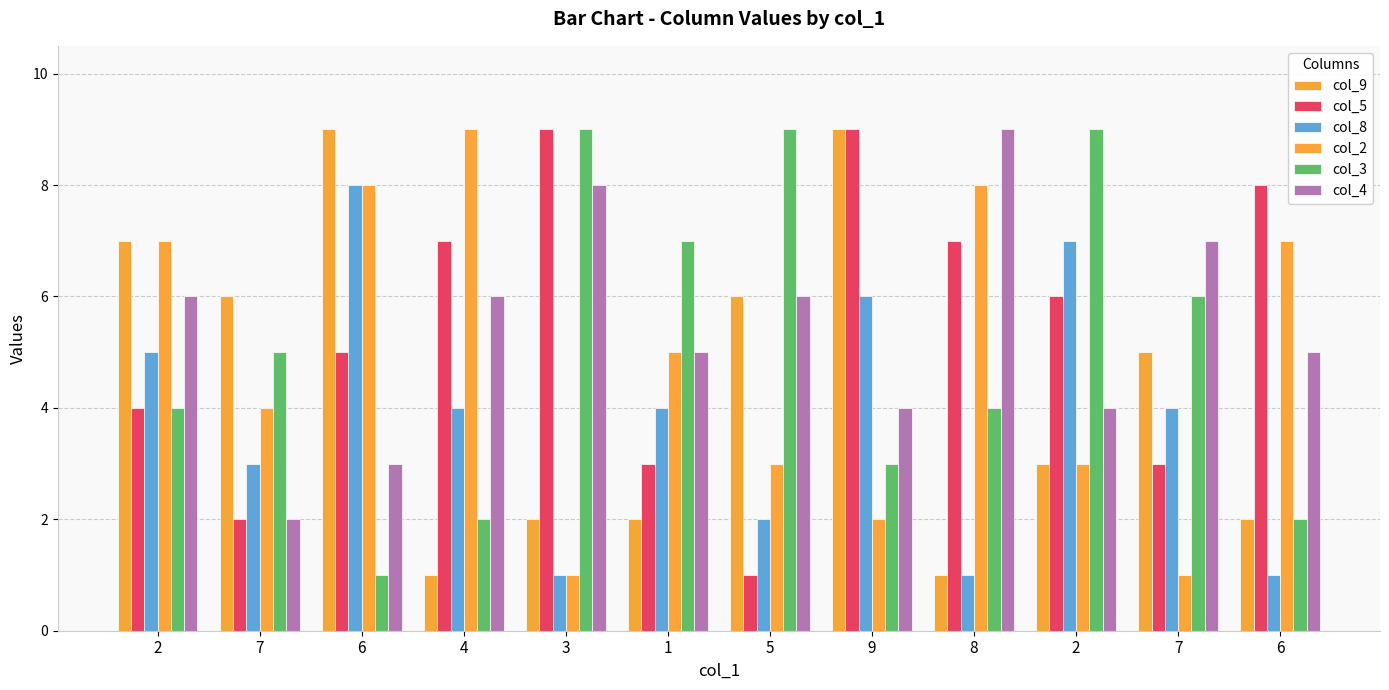

The col_8 series shows 14 at 6. True or false?

False